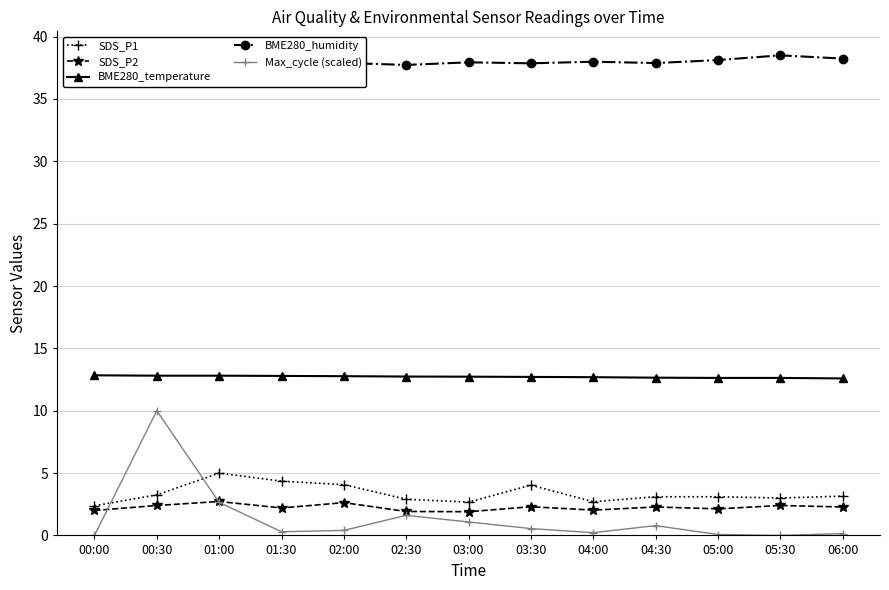

How many lines are shown in the chart?

5